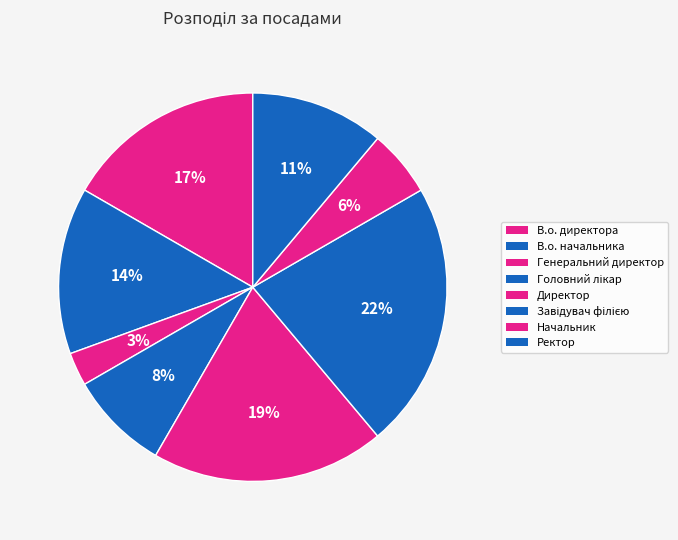

What is the ratio of the value at Директор to the value at Начальник?

3.5